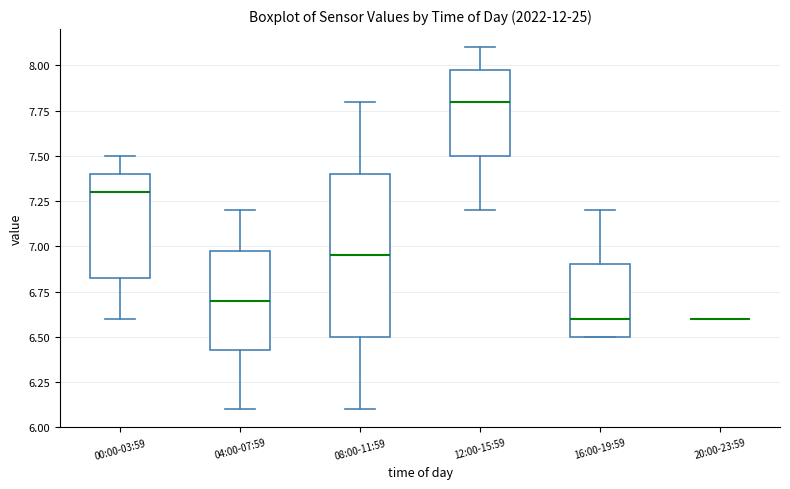

Where is the lower edge of the box for 16:00-19:59 on the y-axis? The values are not printed on the chart, so give them approximately, as read against the axis.

6.50